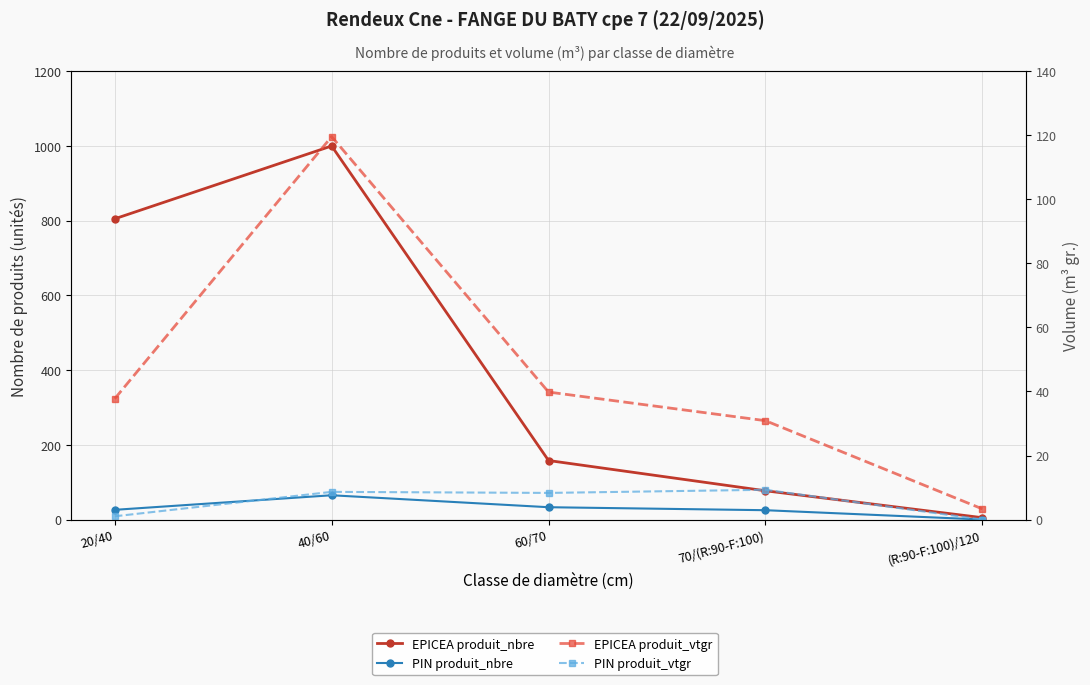

Reading left to right, extract all data points from this chart.

EPICEA produit_nbre: 20/40=805.0	40/60=1000.0	60/70=158.0	70/(R:90-F:100)=77.0	(R:90-F:100)/120=5.0
PIN produit_nbre: 20/40=26.0	40/60=65.0	60/70=33.0	70/(R:90-F:100)=25.0	(R:90-F:100)/120=0.0
EPICEA produit_vtgr: 20/40=37.7	40/60=119.6	60/70=39.8	70/(R:90-F:100)=30.9	(R:90-F:100)/120=3.3
PIN produit_vtgr: 20/40=1.0	40/60=8.6	60/70=8.3	70/(R:90-F:100)=9.3	(R:90-F:100)/120=0.0